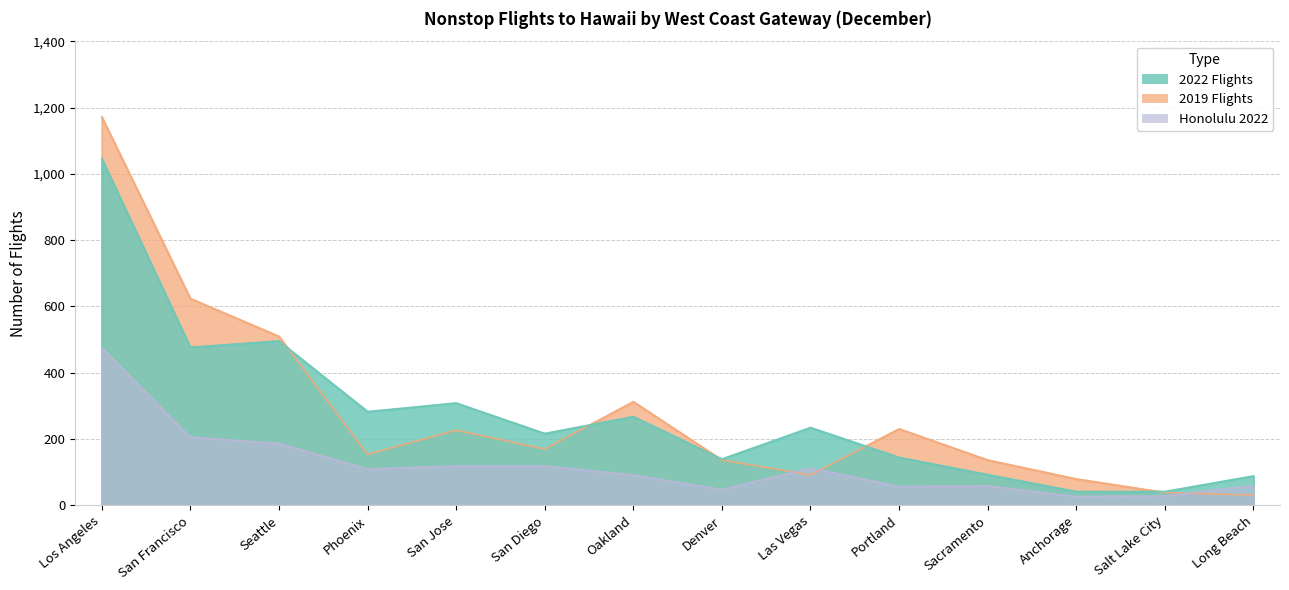

Between San Diego and Salt Lake City, which series saw the biggest shift?

2022 Flights